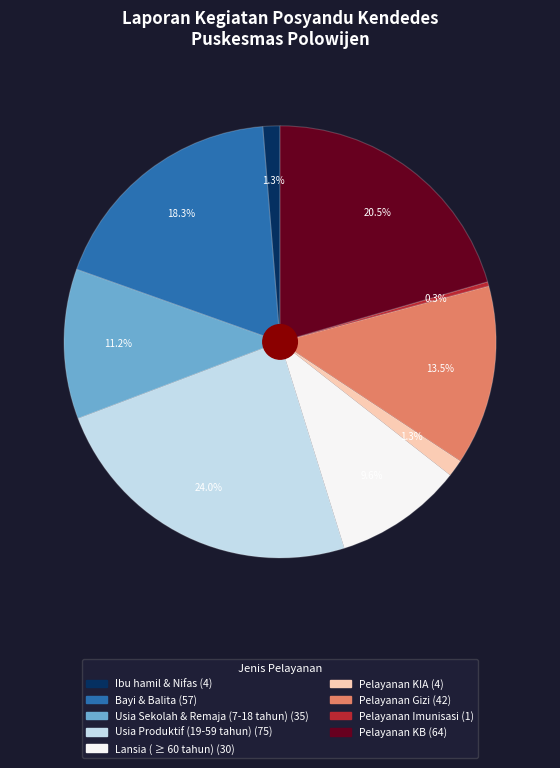

To the nearest percent, what percentage of the pie is Pelayanan KIA?

1%